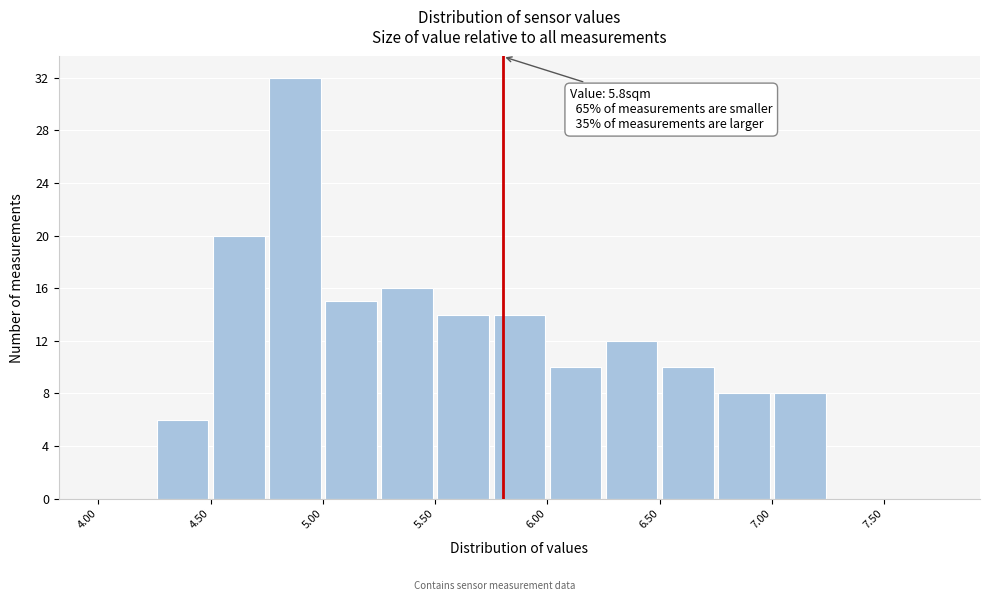

Over which range of the x-axis is the bar tallest?

4.75 to 5.00